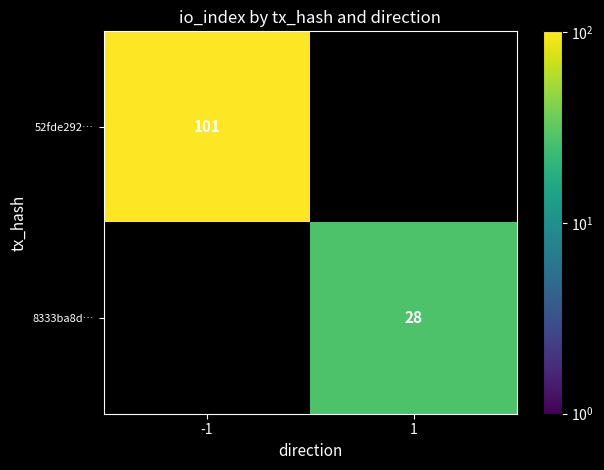

At how many categories does at least one series exceed 88?

1